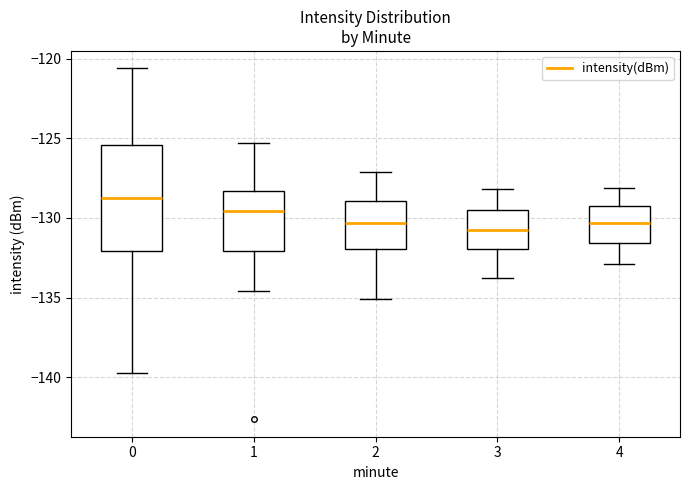

Reading left to right, read every box against the y-axis: the position of its median line, the range the box covers, and the ends of its whiskers. The values are not printed on the chart, so give them approximately, as read against the axis.

0: median -129.0, box -132.0 to -125.5, whiskers -139.5 to -120.5
1: median -129.5, box -132.0 to -128.5, whiskers -134.5 to -125.5
2: median -130.5, box -132.0 to -129.0, whiskers -135.0 to -127.0
3: median -130.5, box -132.0 to -129.5, whiskers -134.0 to -128.0
4: median -130.5, box -131.5 to -129.0, whiskers -133.0 to -128.0